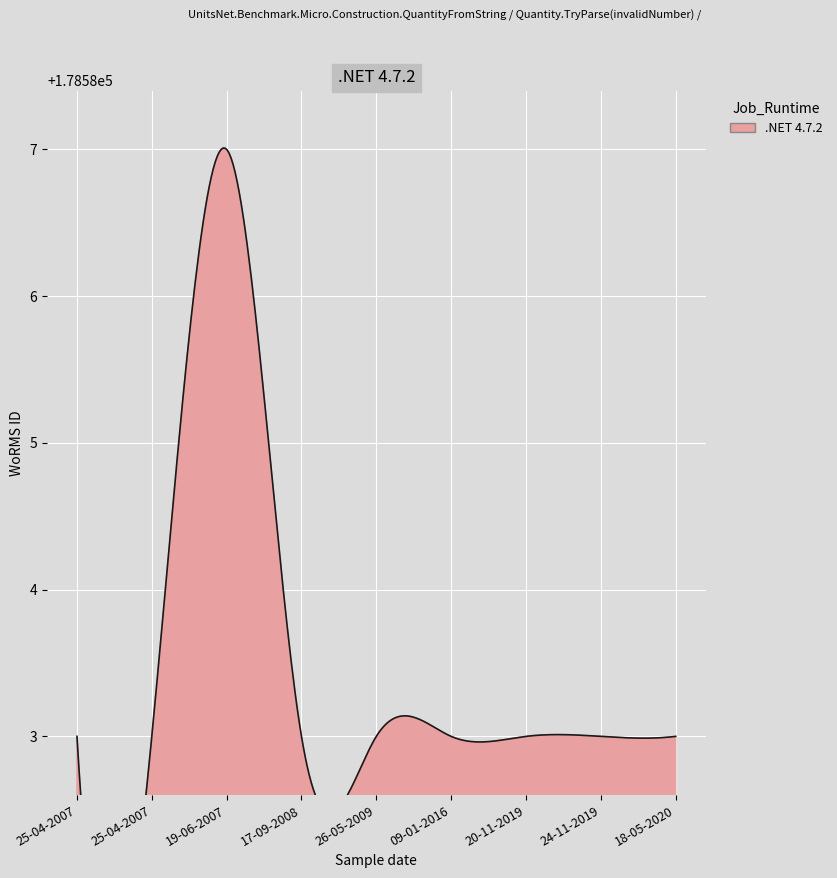

At which label is the value closest to 178585?

17-09-2008